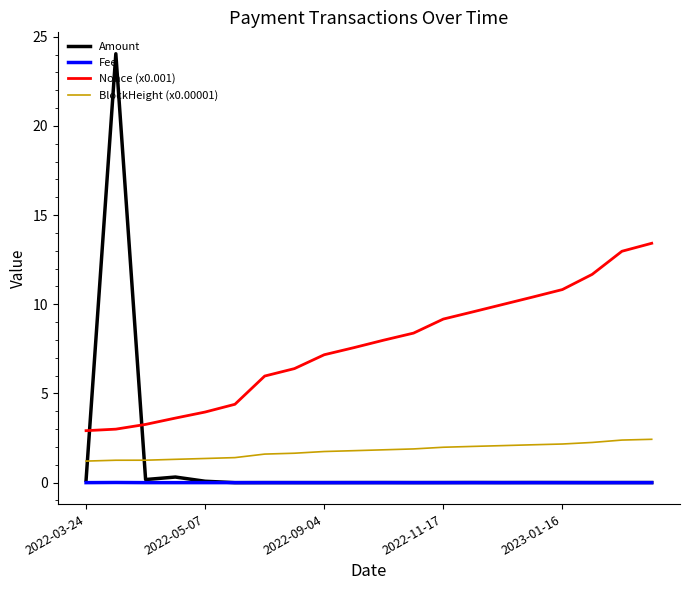

What is the difference between the maximum and minimum values in the Nonce (x0.001) series?

10.5